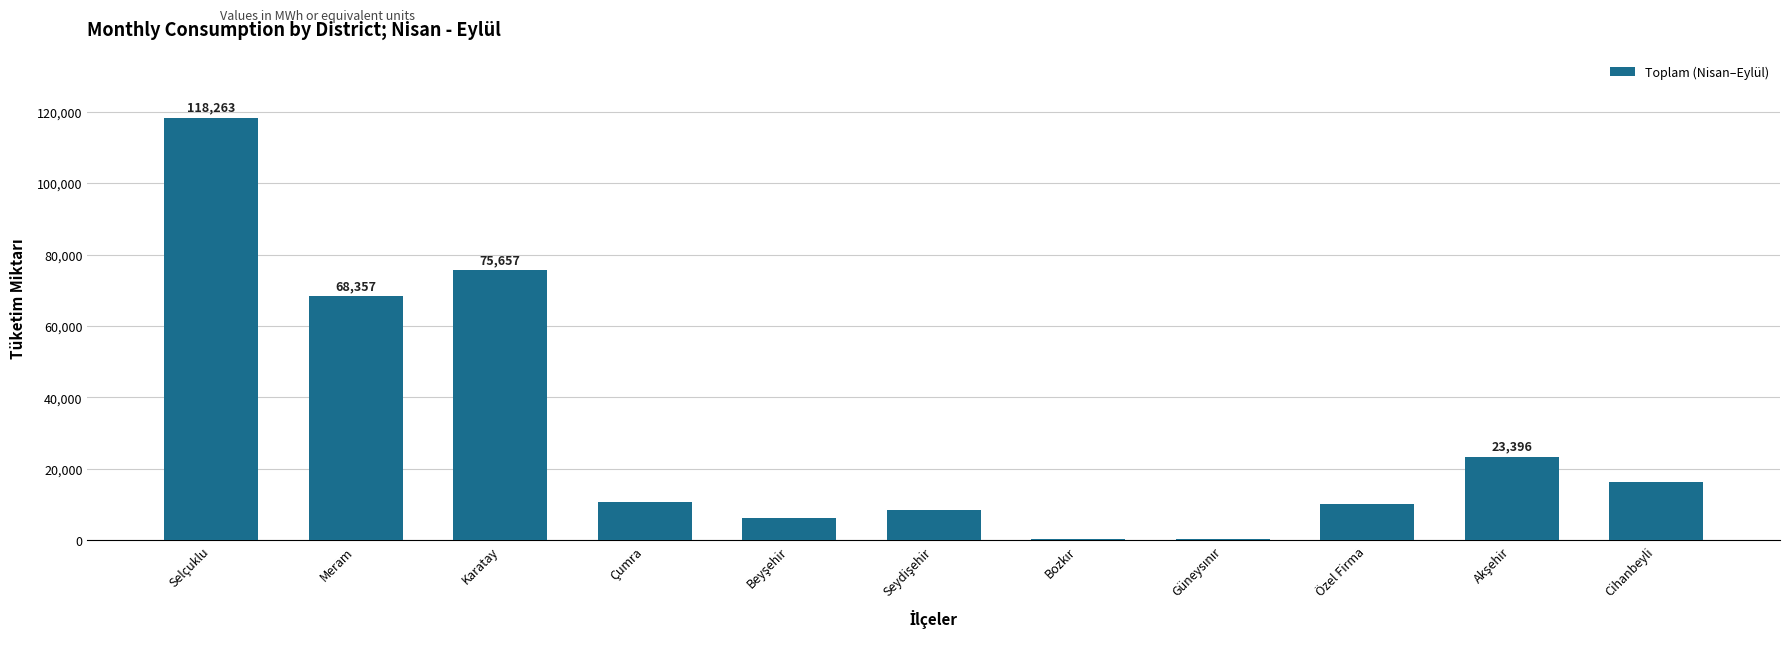

How many categories are shown in the chart?

11